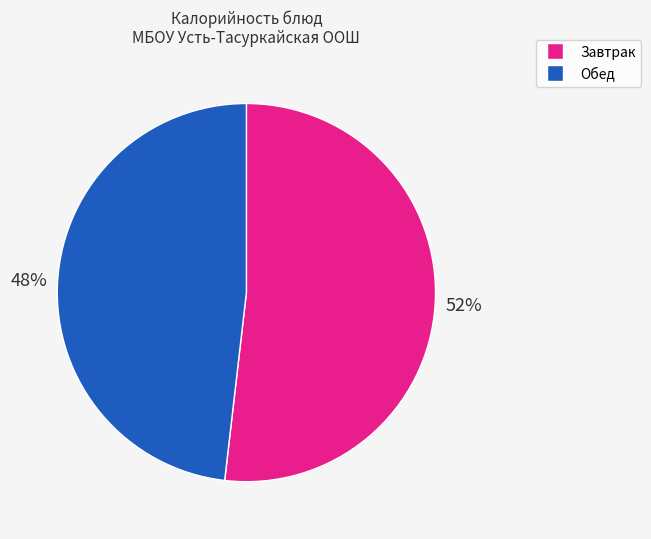

What percentage is the Завтрак slice, to the nearest percent?

52%